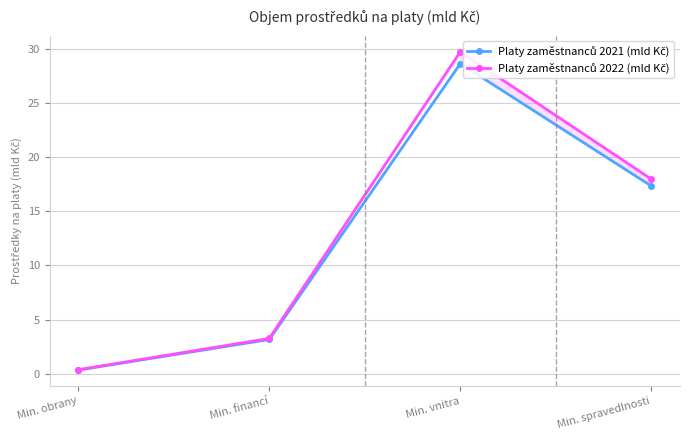

Which series changed the most between Min. financí and Min. vnitra?

Platy zaměstnanců 2022 (mld Kč)